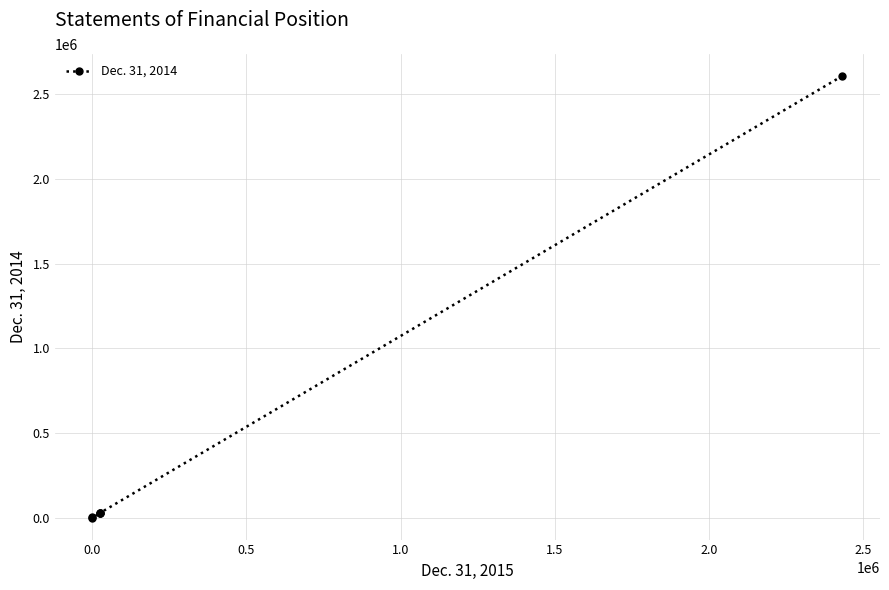

True or false: the data has more than 0 interior local peaks.

False